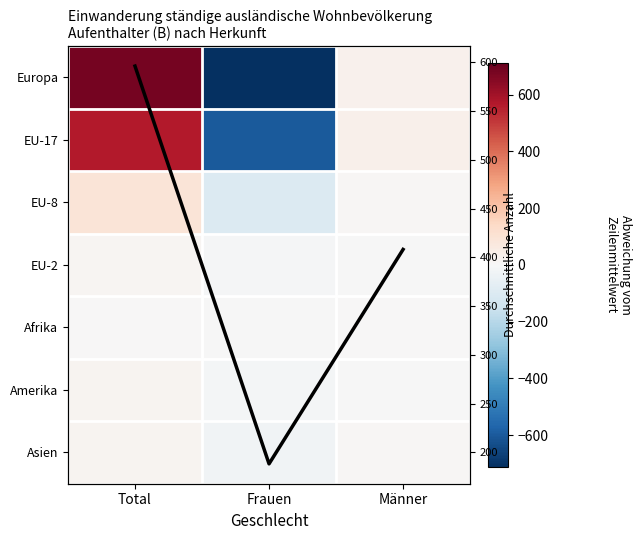

What value does the Asien series have at Frauen?

-26.7